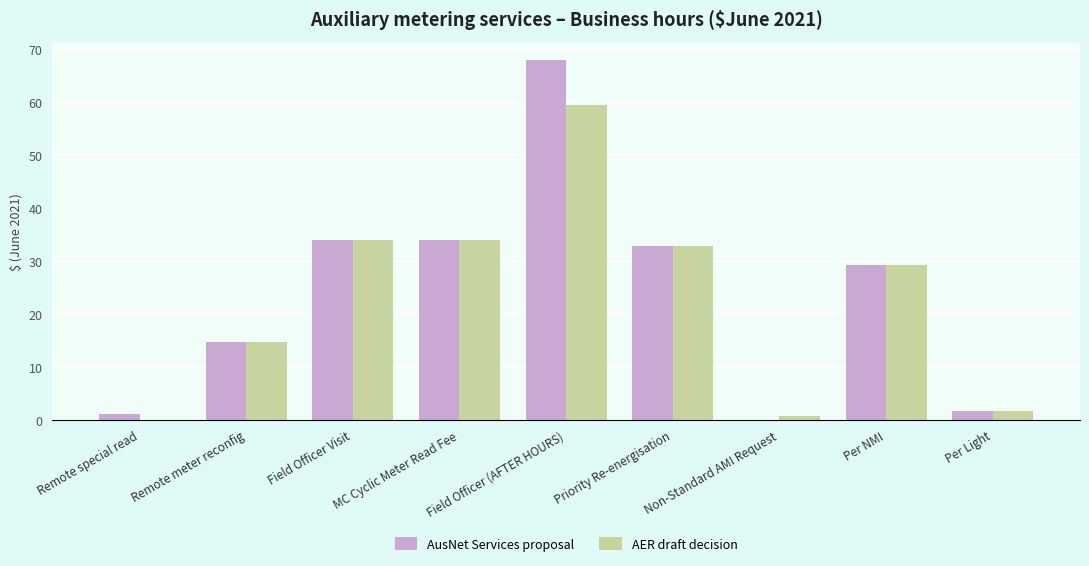

What is the sum of all AusNet Services proposal values?

215.7